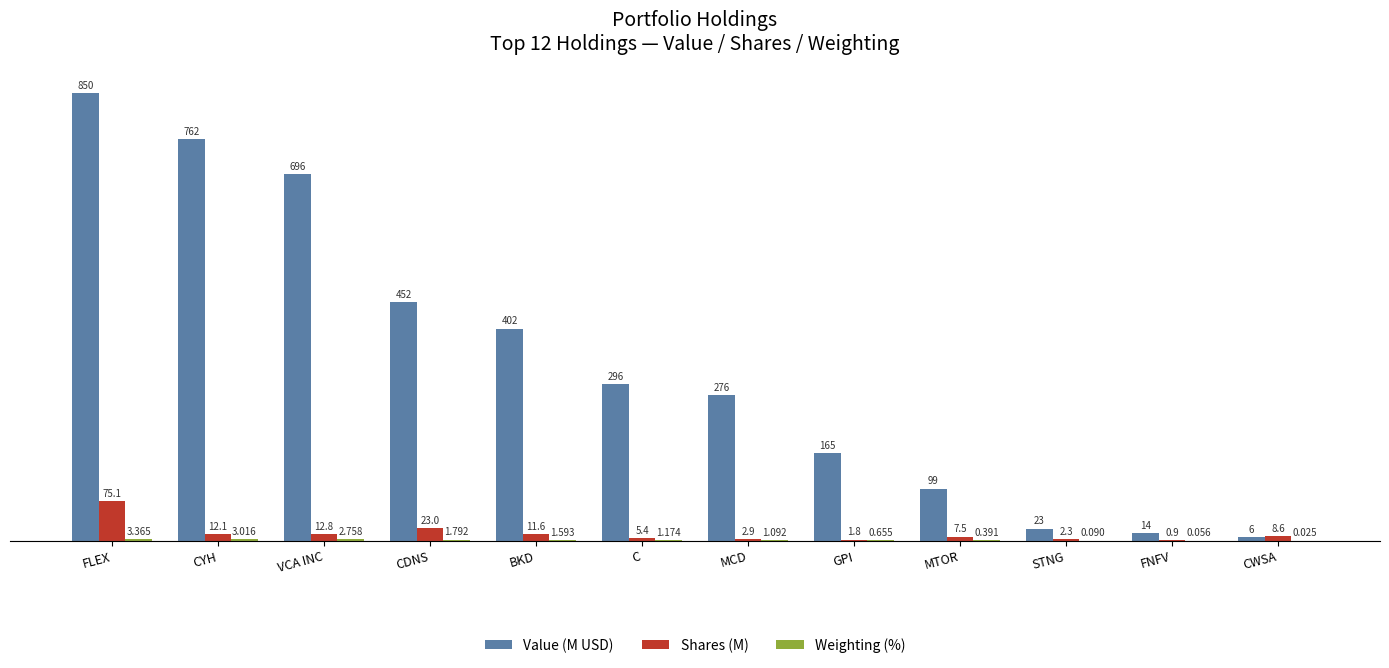

At which label does Value (M USD) reach its peak?

FLEX